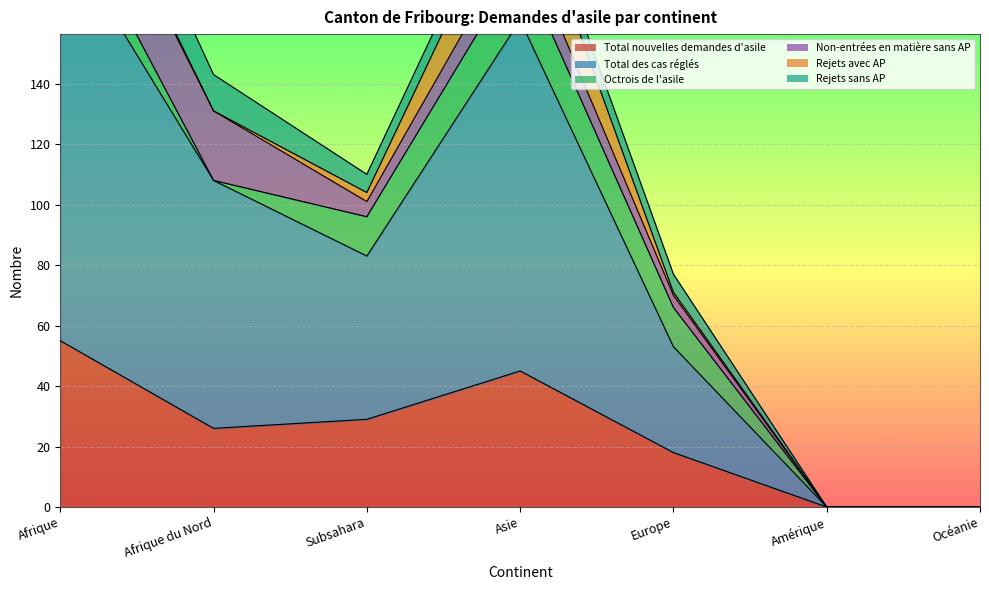

At which label does Total des cas réglés first exceed 54?

Afrique